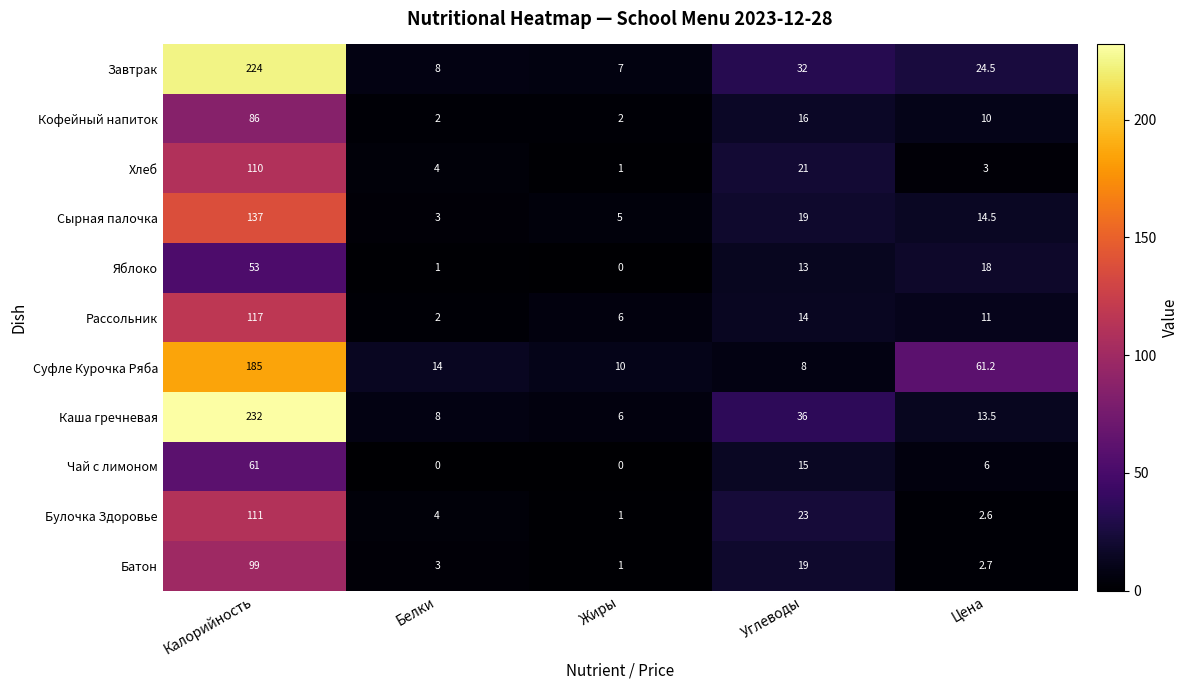

The value of Завтрак at Белки is 4.9. True or false?

False